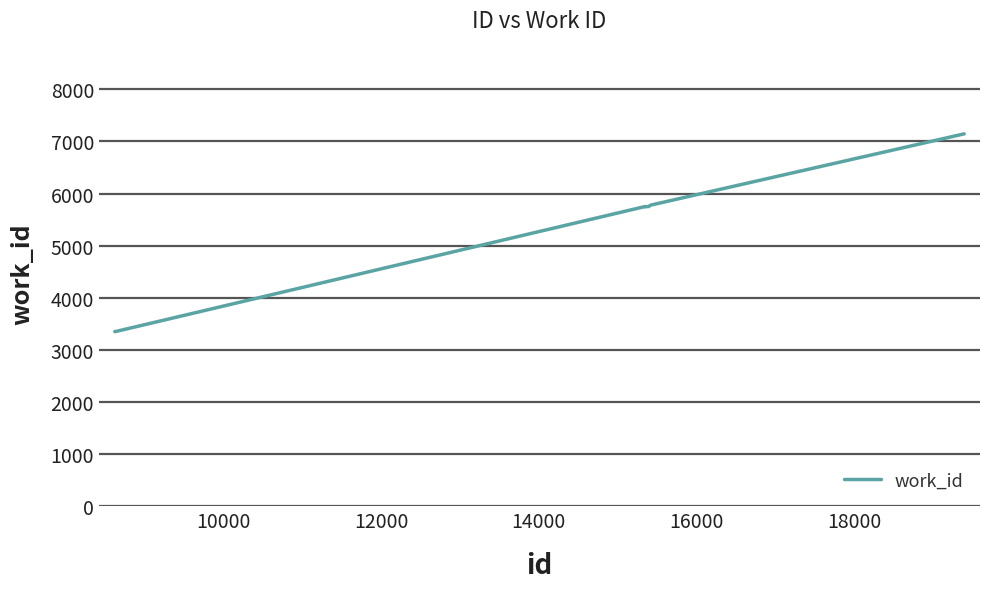

What is the smallest value displayed?

3347